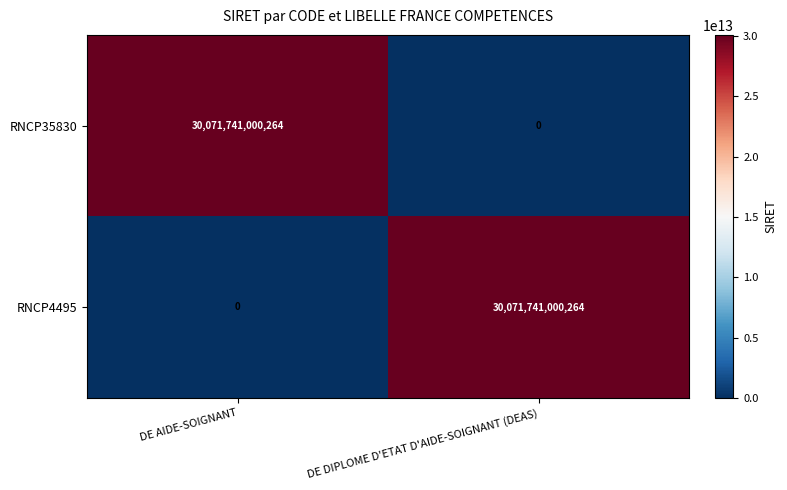

The RNCP4495 series shows 50603783410557 at DE DIPLOME D'ETAT D'AIDE-SOIGNANT (DEAS). True or false?

False